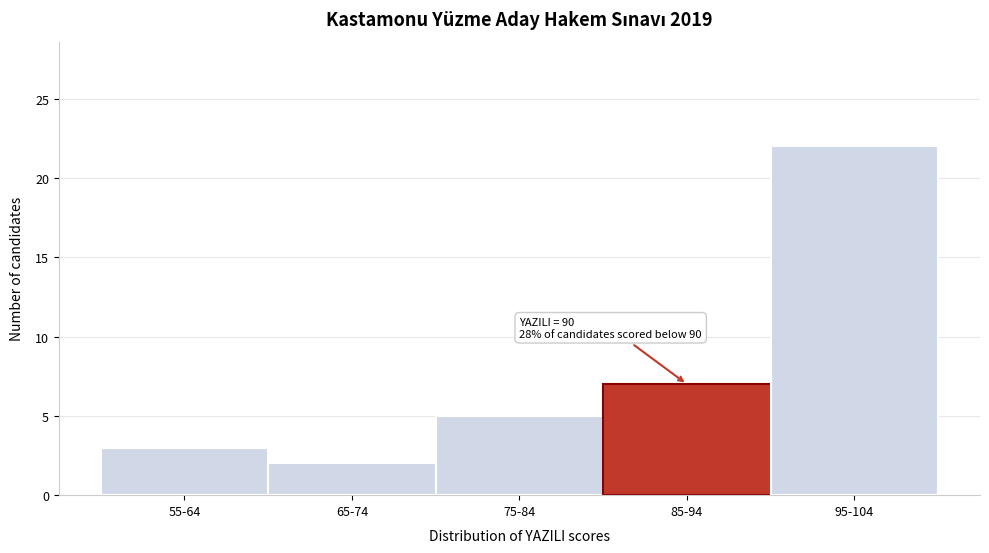

Reading left to right, transcribe all the data shown in this chart.

3	2	5	7	22